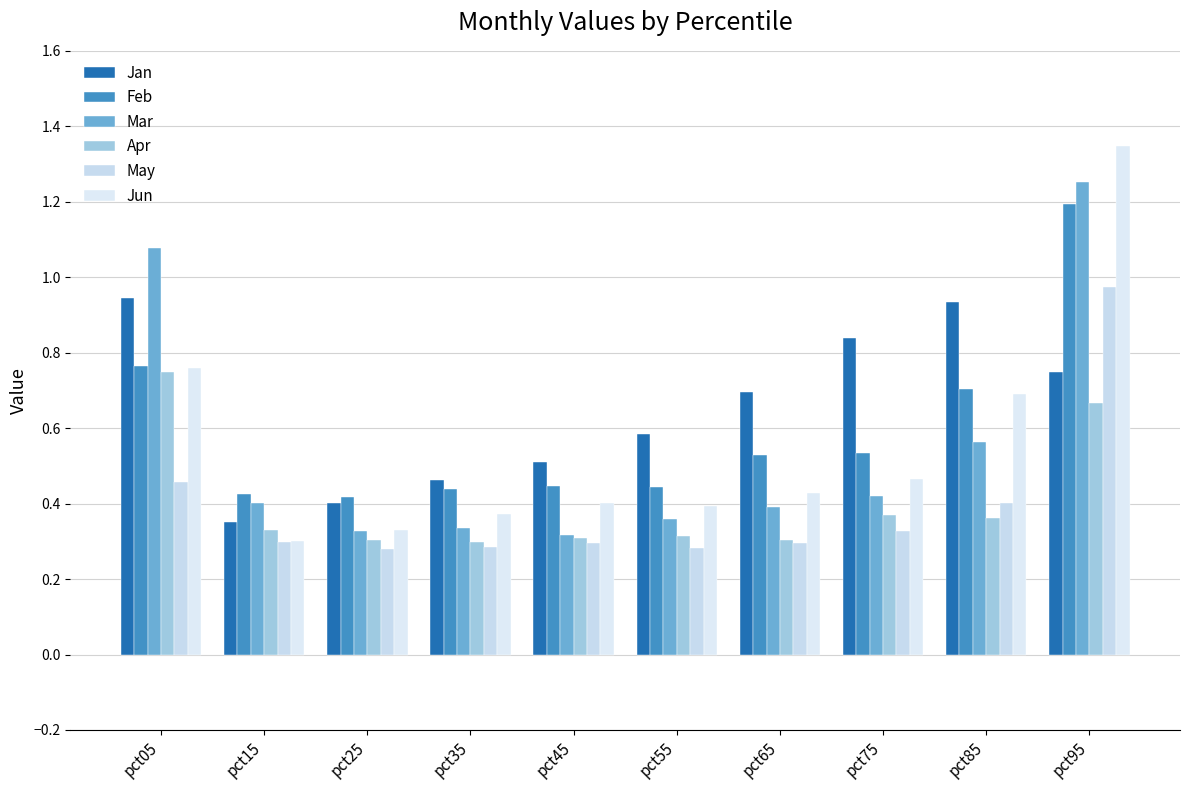

Reading left to right, extract all data points from this chart.

Jan: 0.9	0.4	0.4	0.5	0.5	0.6	0.7	0.8	0.9	0.7
Feb: 0.8	0.4	0.4	0.4	0.4	0.4	0.5	0.5	0.7	1.2
Mar: 1.1	0.4	0.3	0.3	0.3	0.4	0.4	0.4	0.6	1.3
Apr: 0.7	0.3	0.3	0.3	0.3	0.3	0.3	0.4	0.4	0.7
May: 0.5	0.3	0.3	0.3	0.3	0.3	0.3	0.3	0.4	1.0
Jun: 0.8	0.3	0.3	0.4	0.4	0.4	0.4	0.5	0.7	1.3